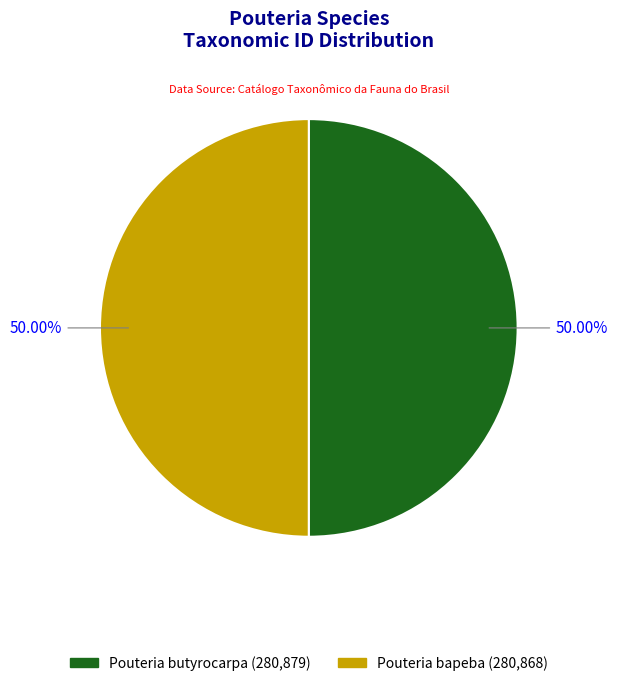

How many segments does this pie chart have?

2